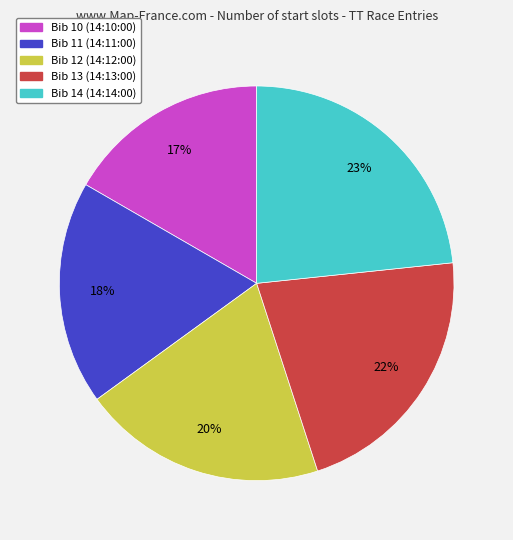

Is there a majority slice in this chart?

No